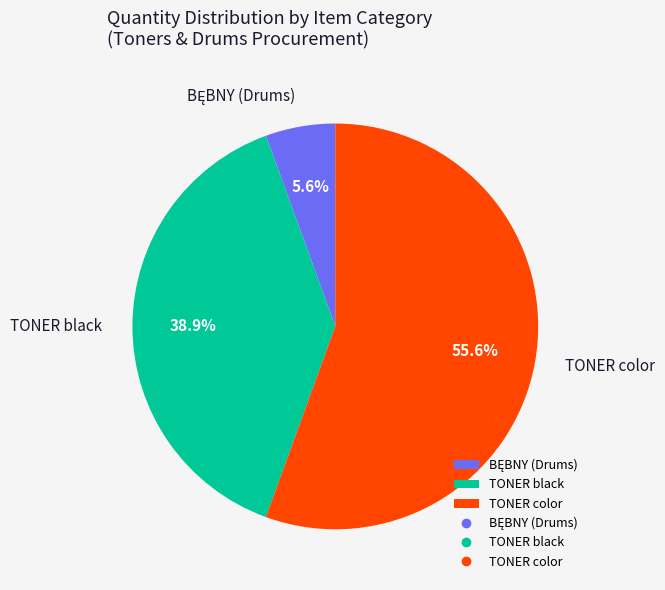

Count the number of slices in the pie.

3